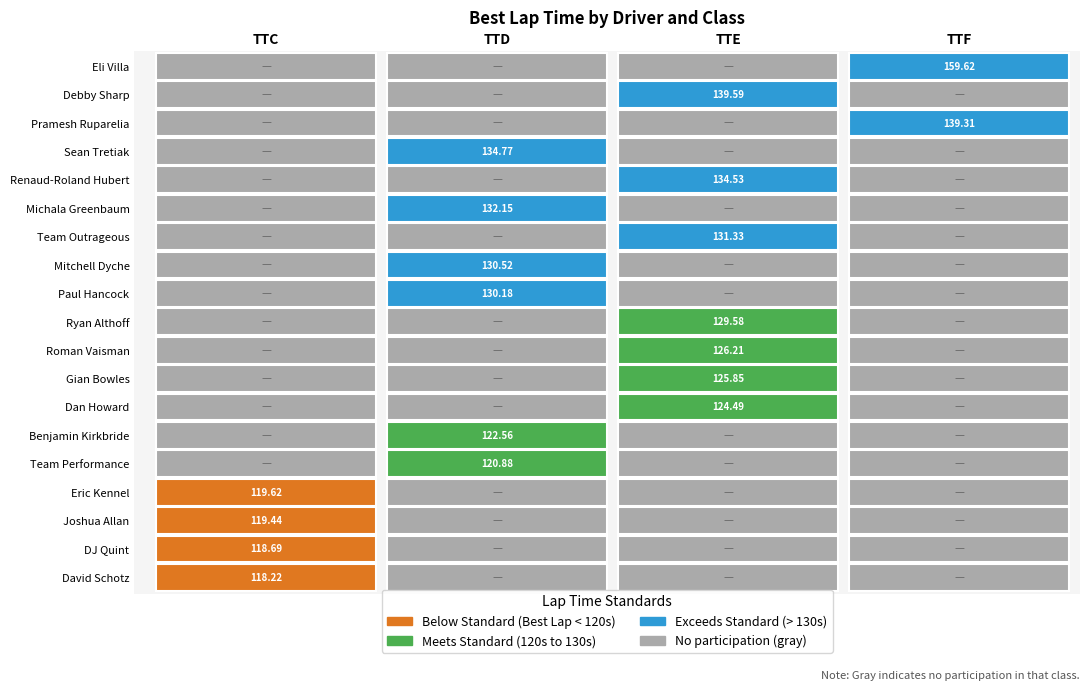

Which series has the widest spread of values?

TTF